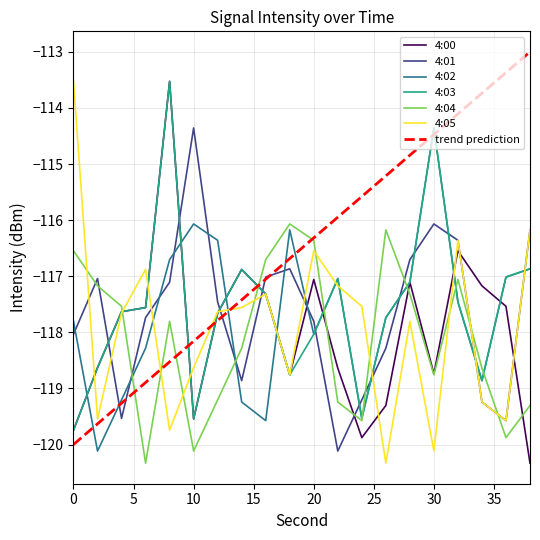

Which series has the largest total across all categories?

trend prediction